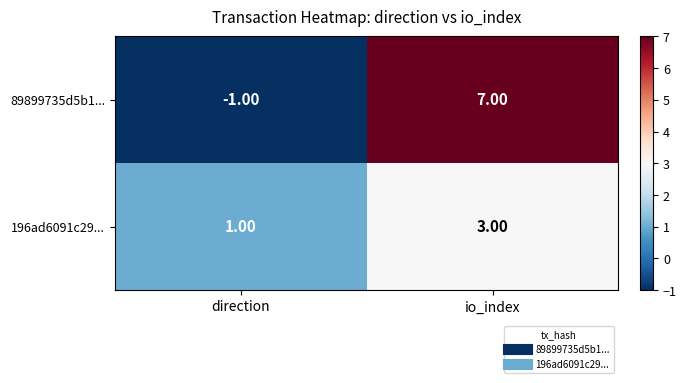

Which series has the widest spread of values?

89899735d5b1...